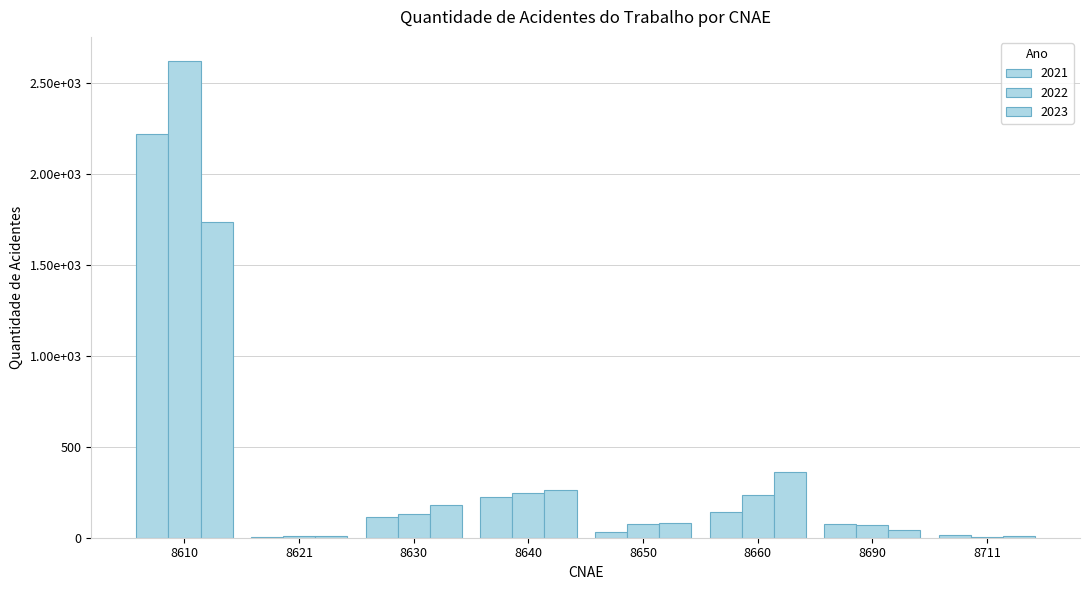

Are the bars horizontal?

No